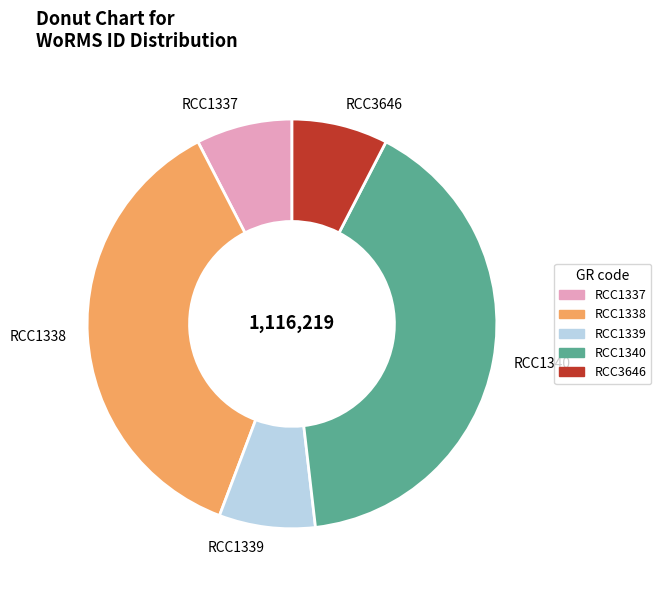

Do RCC1340 and RCC1337 together represent more than half of the pie?

No